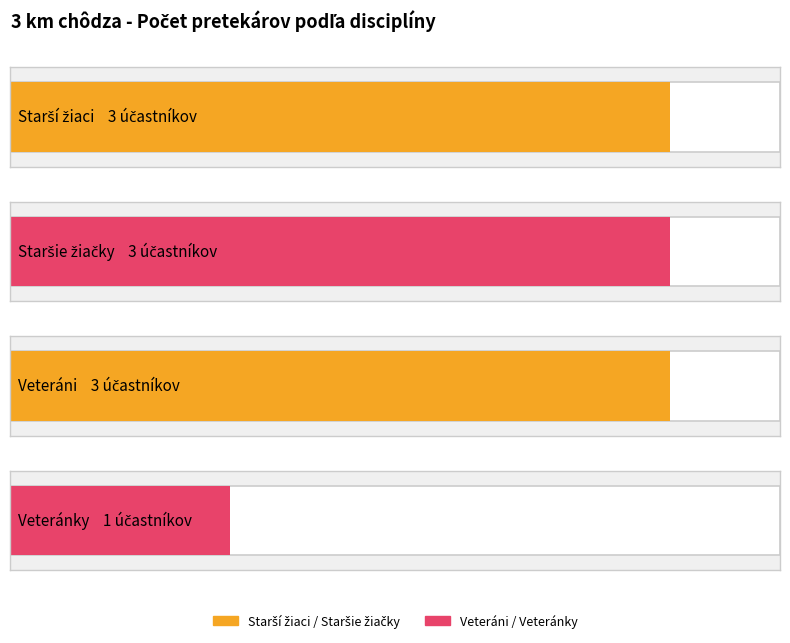

Which label corresponds to the largest value in the chart?

3 km chôdza - Starší žiaci